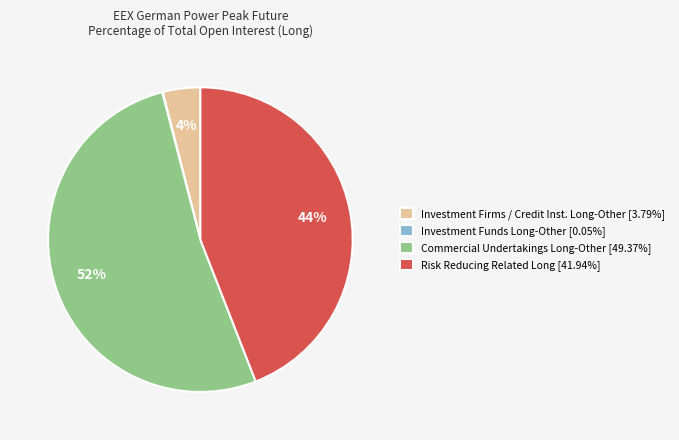

Is there a majority slice in this chart?

Yes